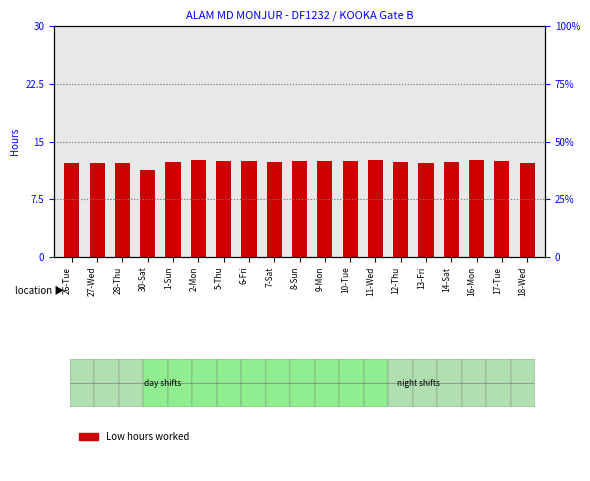

Where does the data first go above 12?

26-Tue